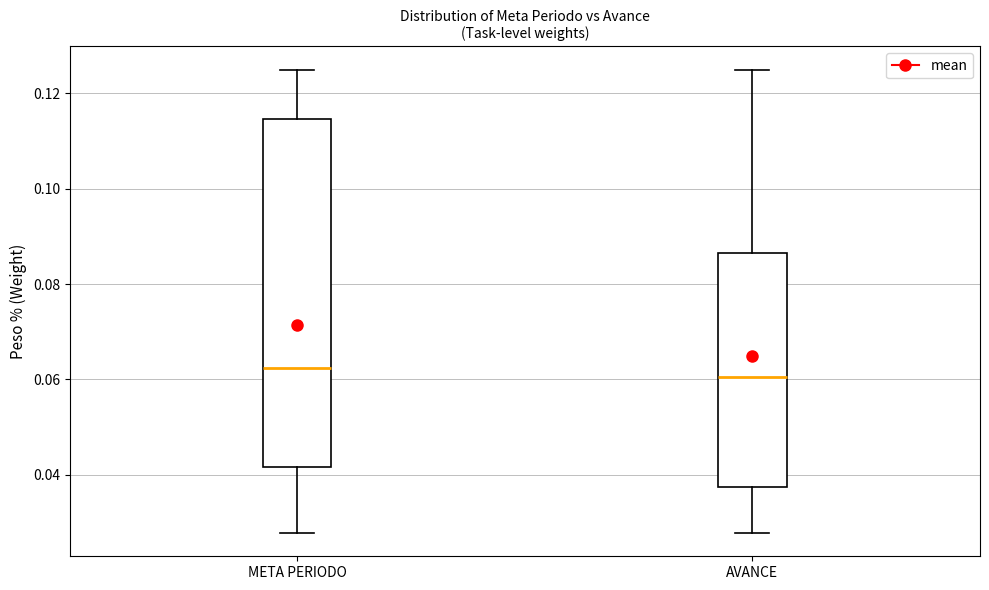

Reading left to right, read every box against the y-axis: the position of its median line, the range the box covers, and the ends of its whiskers. The values are not printed on the chart, so give them approximately, as read against the axis.

META PERIODO: median 0.062, box 0.042 to 0.114, whiskers 0.028 to 0.126
AVANCE: median 0.060, box 0.038 to 0.086, whiskers 0.028 to 0.126